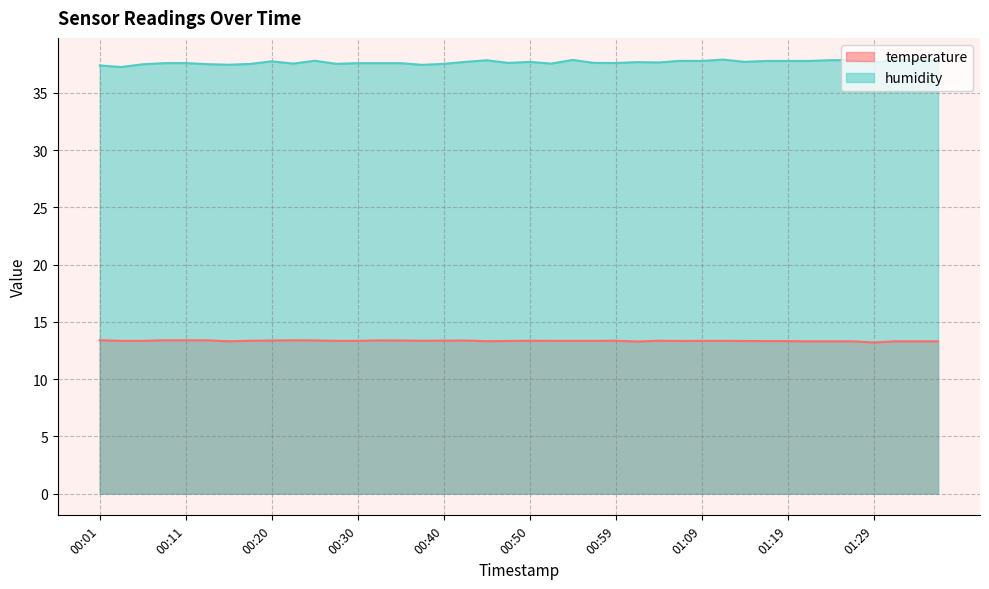

What is the label of the 33rd point from the right?

00:18